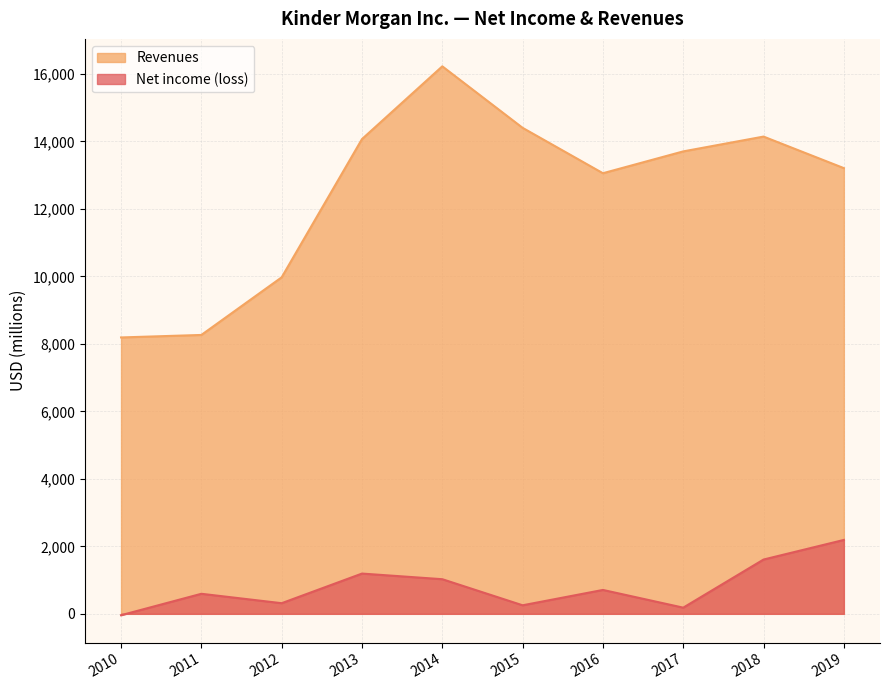

At which category is the sum across all series the highest?

2014